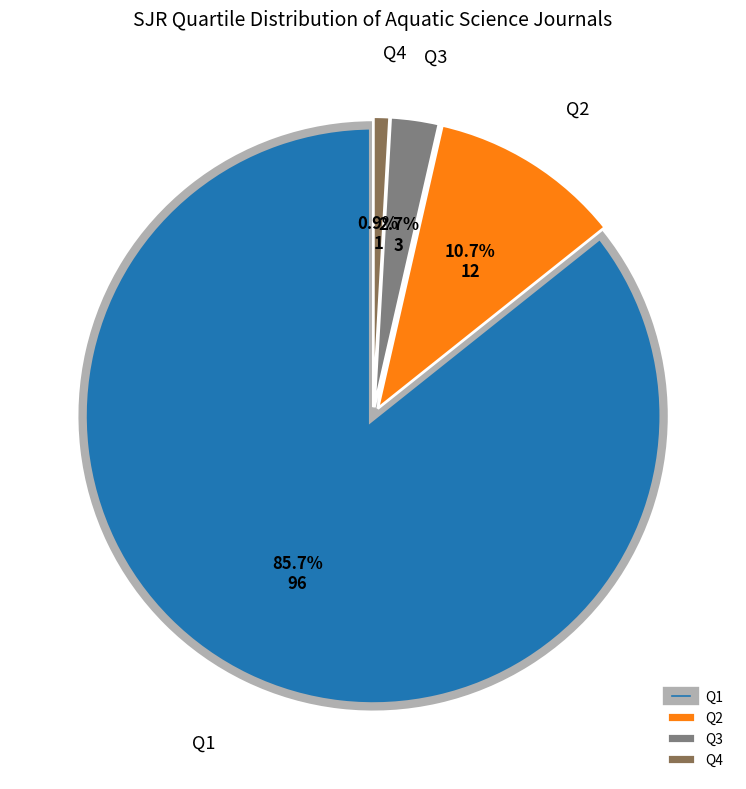

Between Q3 and Q4, which is larger?

Q3